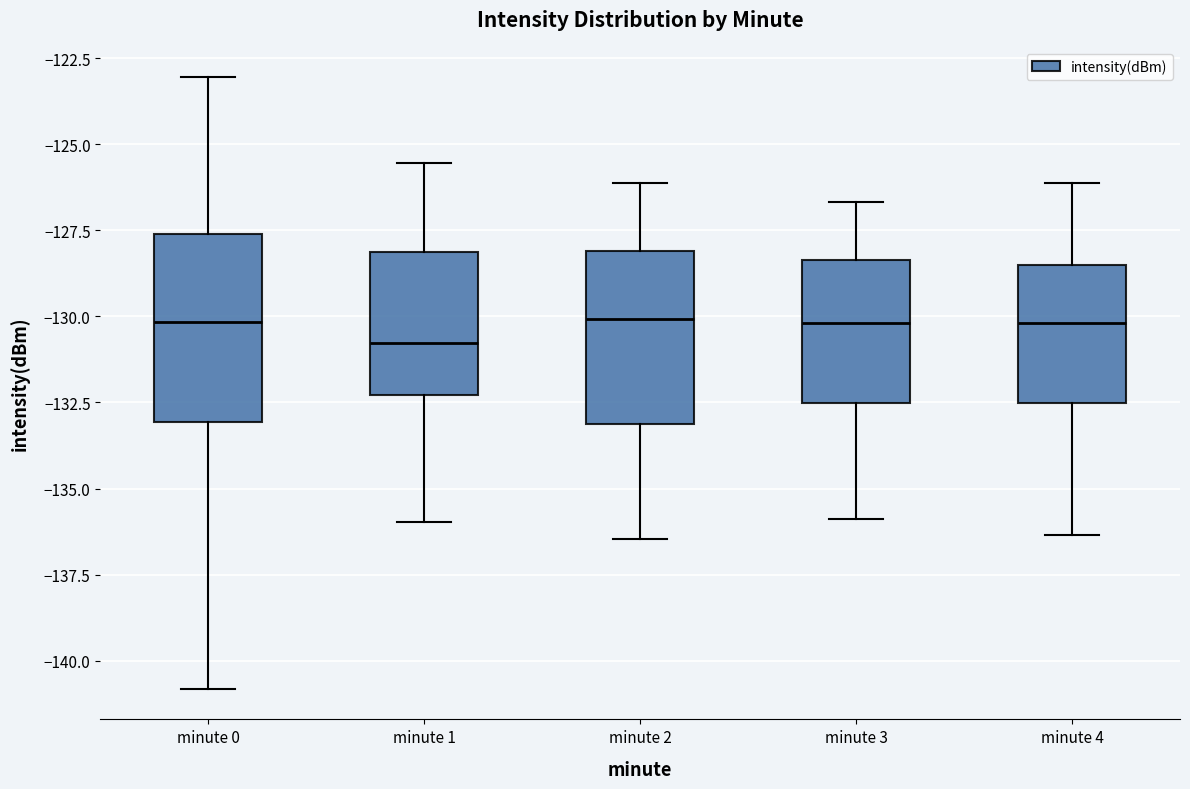

Reading left to right, read every box against the y-axis: the position of its median line, the range the box covers, and the ends of its whiskers. The values are not printed on the chart, so give them approximately, as read against the axis.

minute 0: median -130.0, box -133.0 to -127.5, whiskers -141.0 to -123.0
minute 1: median -131.0, box -132.5 to -128.0, whiskers -136.0 to -125.5
minute 2: median -130.0, box -133.0 to -128.0, whiskers -136.5 to -126.0
minute 3: median -130.0, box -132.5 to -128.5, whiskers -136.0 to -126.5
minute 4: median -130.0, box -132.5 to -128.5, whiskers -136.5 to -126.0